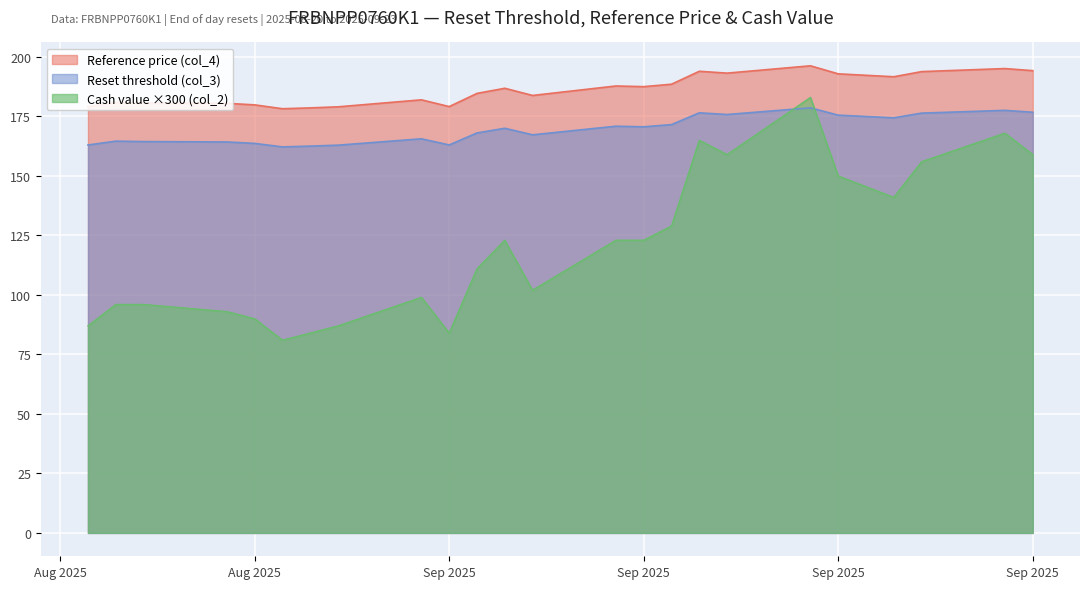

Read the Cash value (col_2) value at 2025-09-08.

0.4